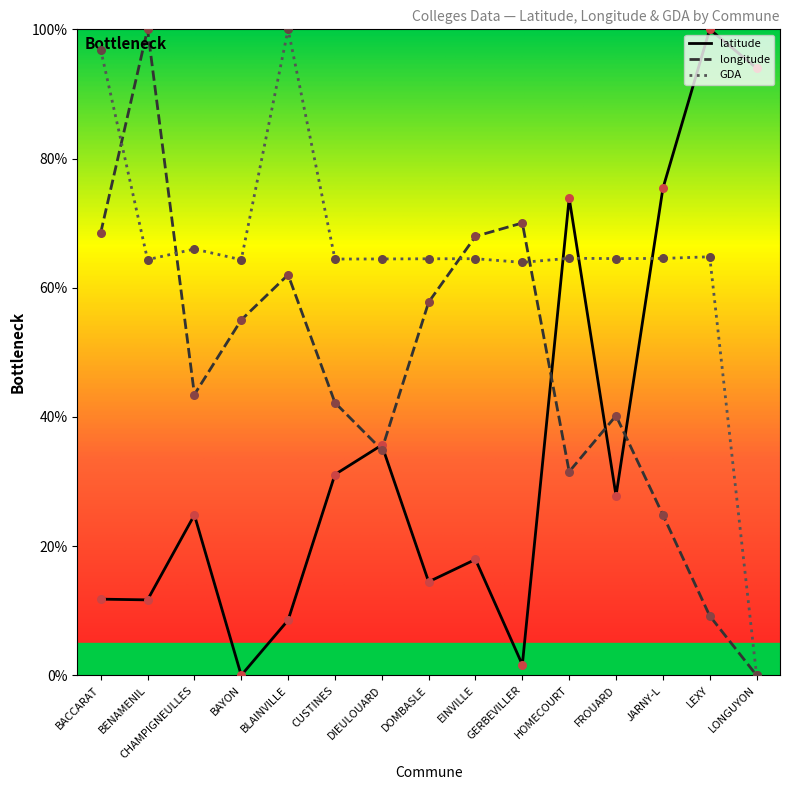

What is the spread (max minus min) of values at BAYON?

64.3